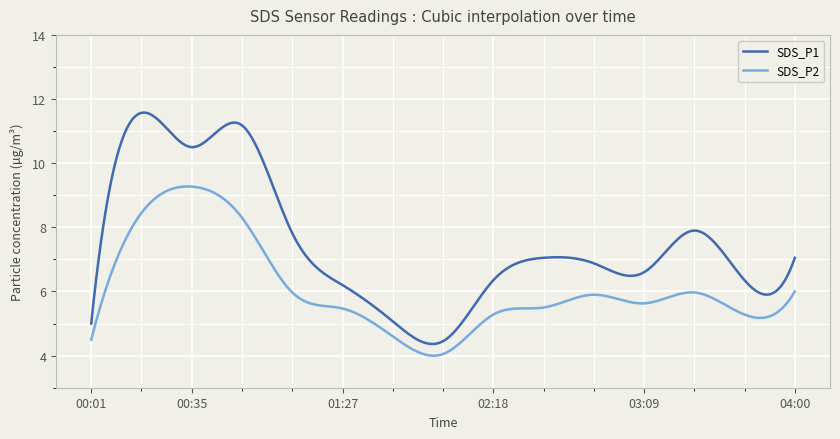

What is the greatest value displayed?

11.6